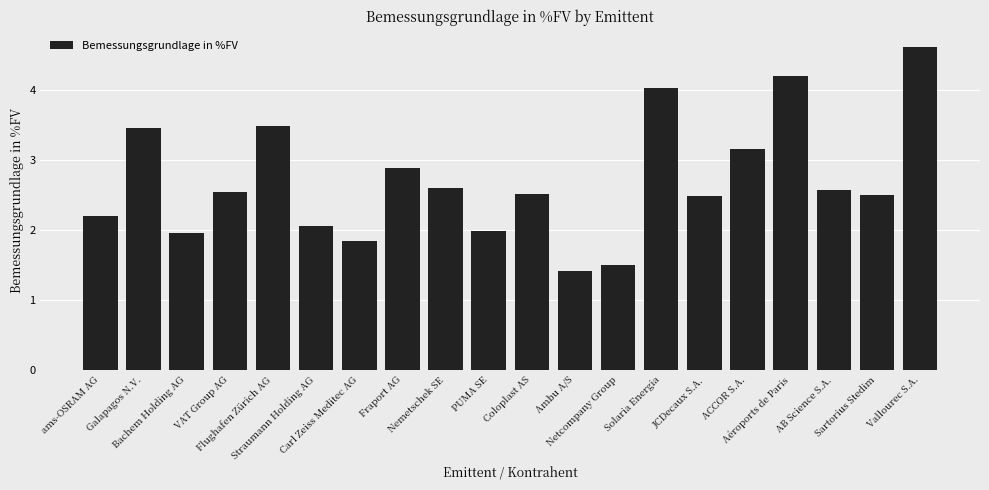

Which has a higher value, Nemetschek SE or Galapagos N.V.?

Galapagos N.V.